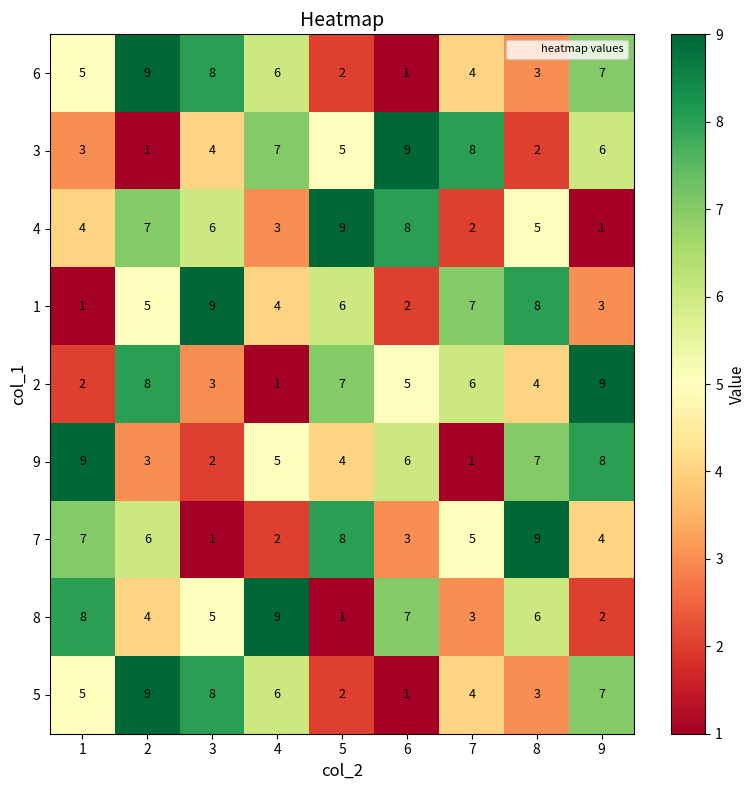

Count the number of data series in this chart.

9